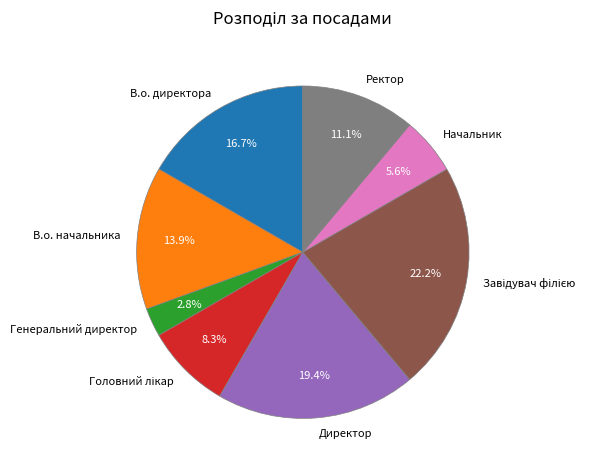

Does В.о. директора represent more than half of the total?

No